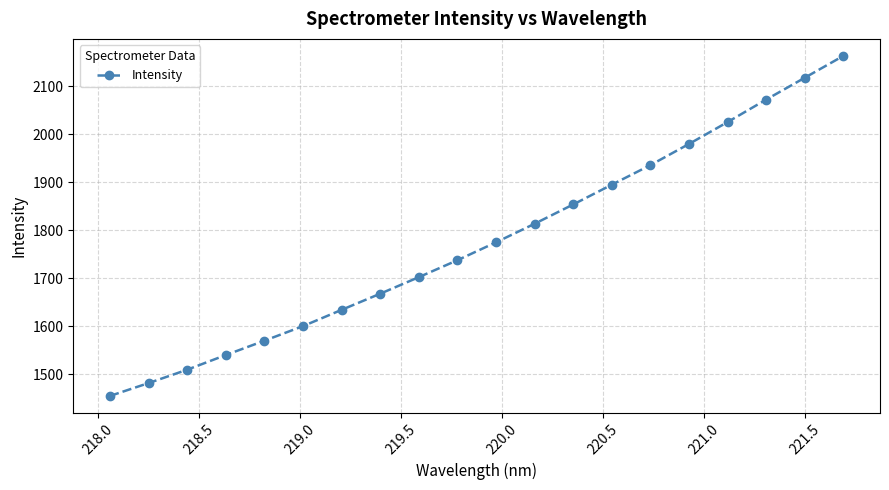

What is the difference between the second highest and second lowest values?

636.8